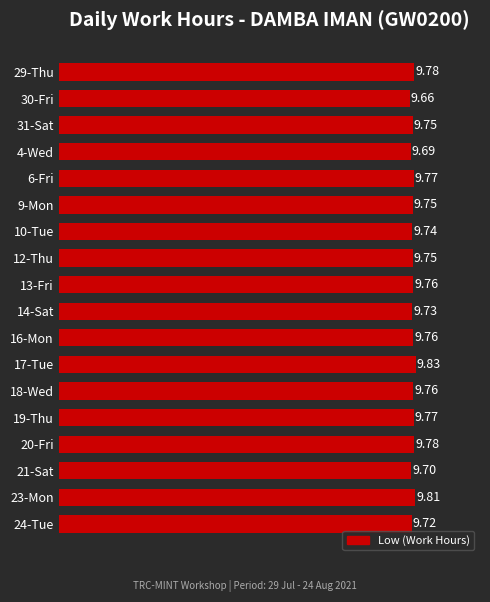

Count the number of data series in this chart.

1